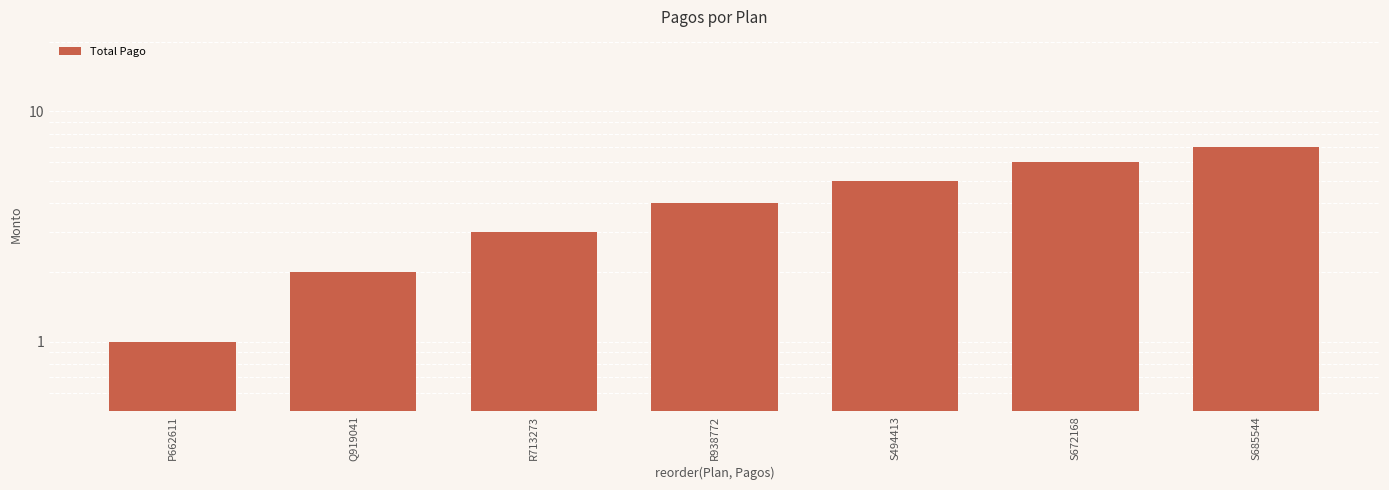

List the labels in order of value, smallest first.

P662611, Q919041, R713273, R938772, S494413, S672168, S685544